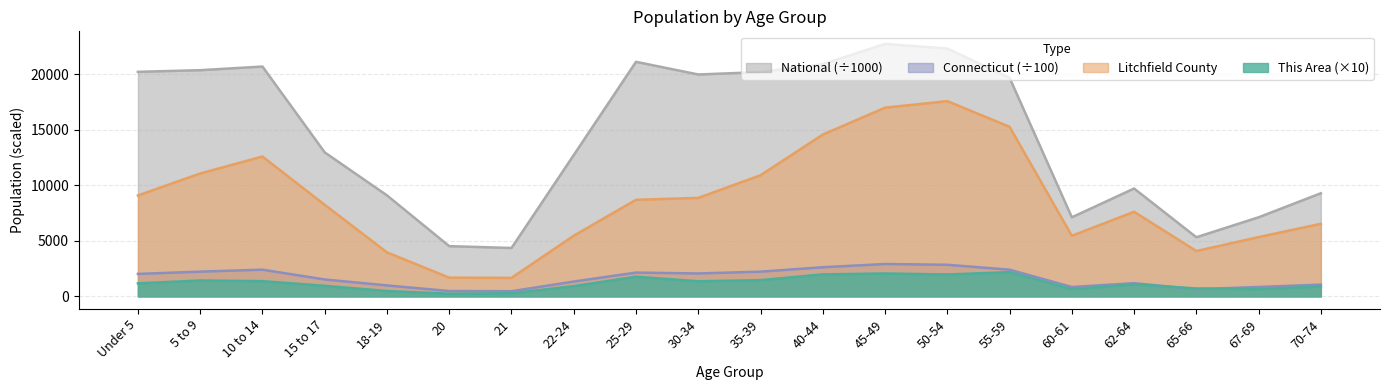

List the labels in order of Connecticut value, smallest first.

21, 20, 65-66, 60-61, 67-69, 18-19, 70-74, 62-64, 22-24, 15 to 17, Under 5, 30-34, 25-29, 35-39, 5 to 9, 55-59, 10 to 14, 40-44, 50-54, 45-49